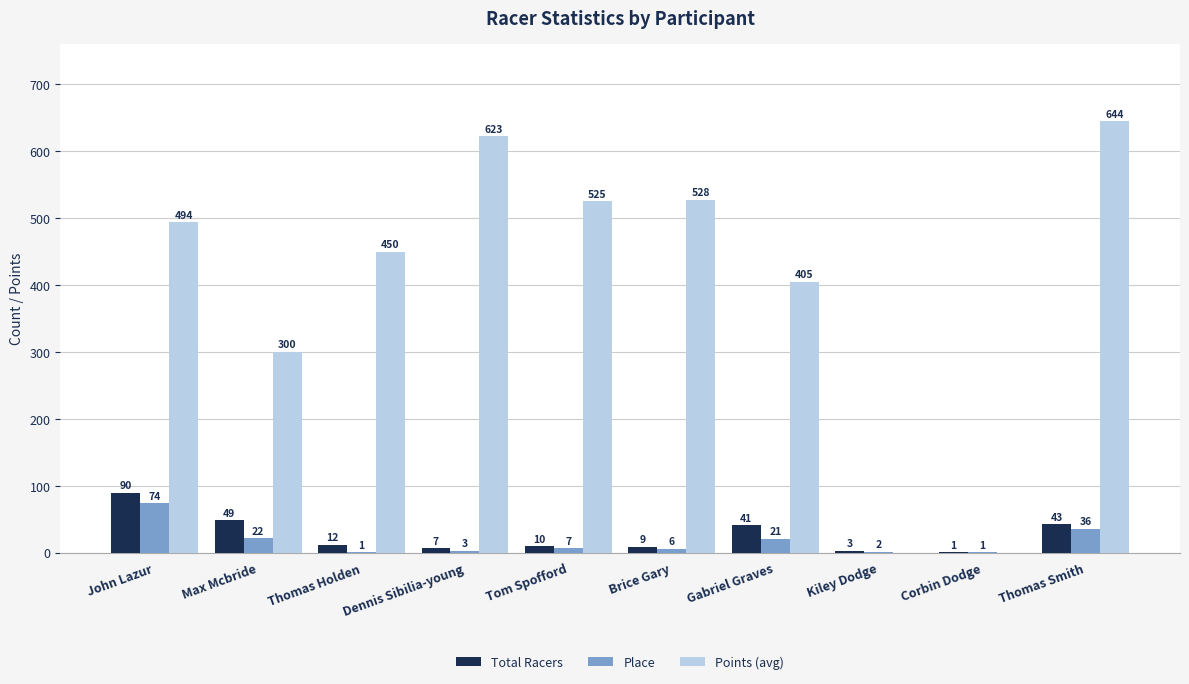

Is the value of Points (avg) at Tom Spofford greater than the value of Place at Max Mcbride?

Yes